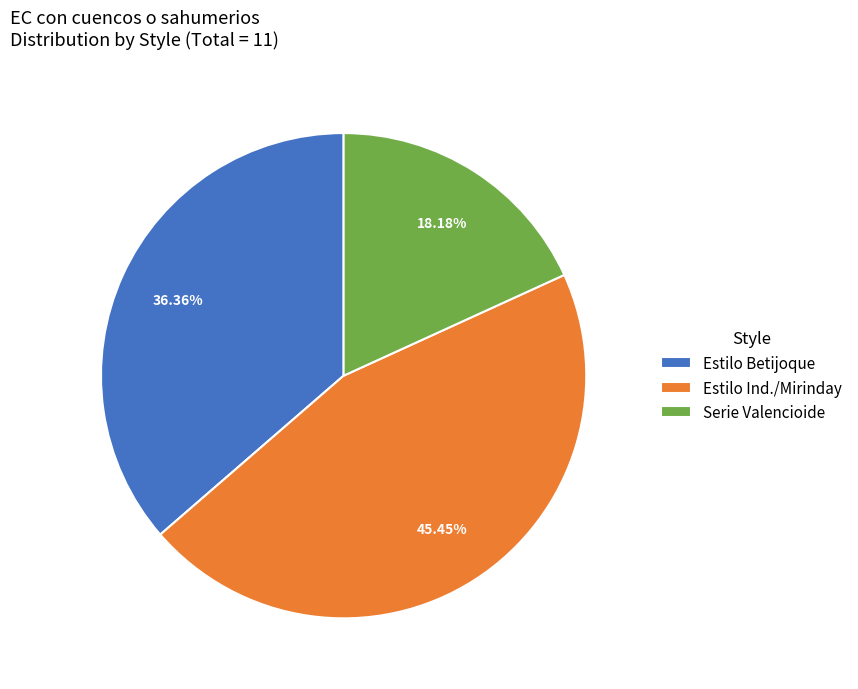

What percentage is the Estilo Betijoque slice, to the nearest percent?

36%